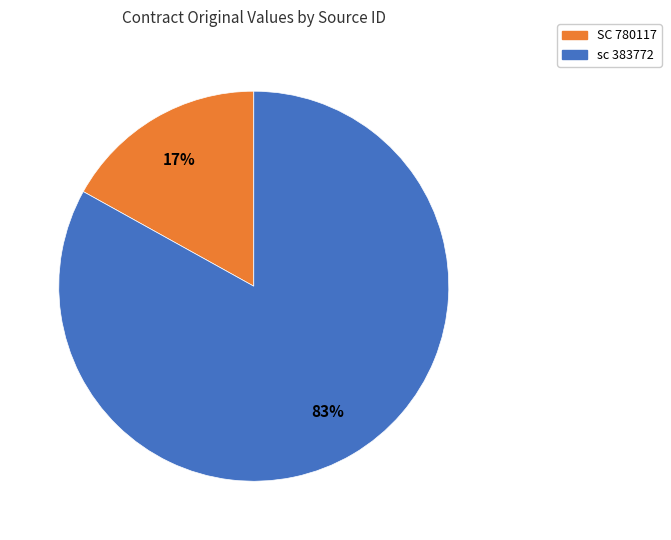

How many slices are in this pie chart?

2